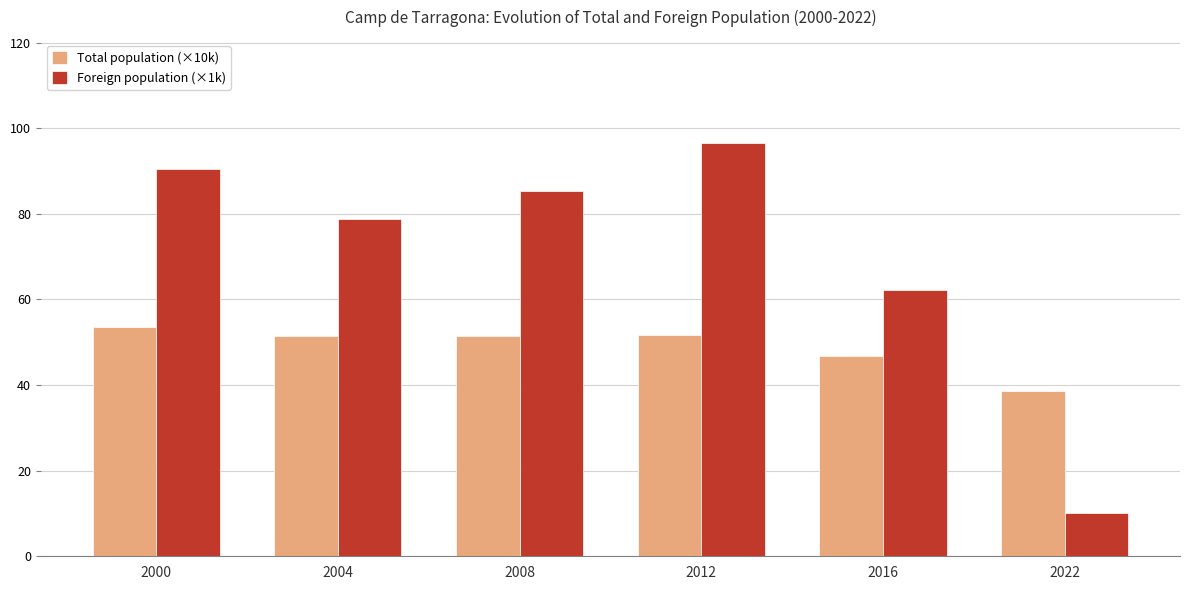

How many groups of bars are there?

6